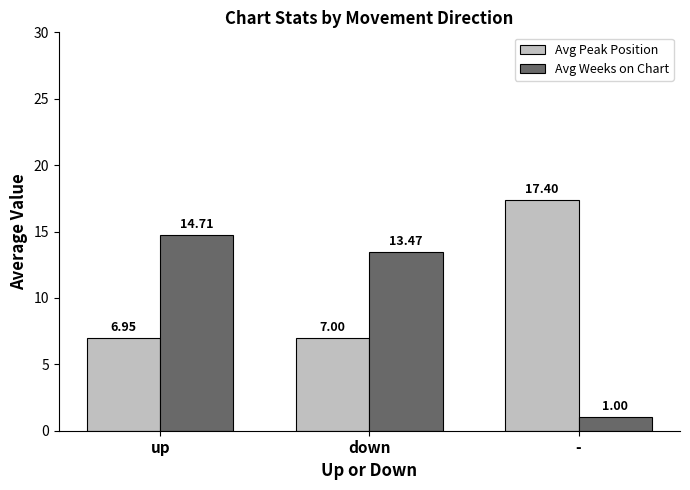

Reading left to right, transcribe all the data shown in this chart.

Avg Peak Position: up=7.0	down=7.0	-=17.4
Avg Weeks on Chart: up=14.7	down=13.5	-=1.0